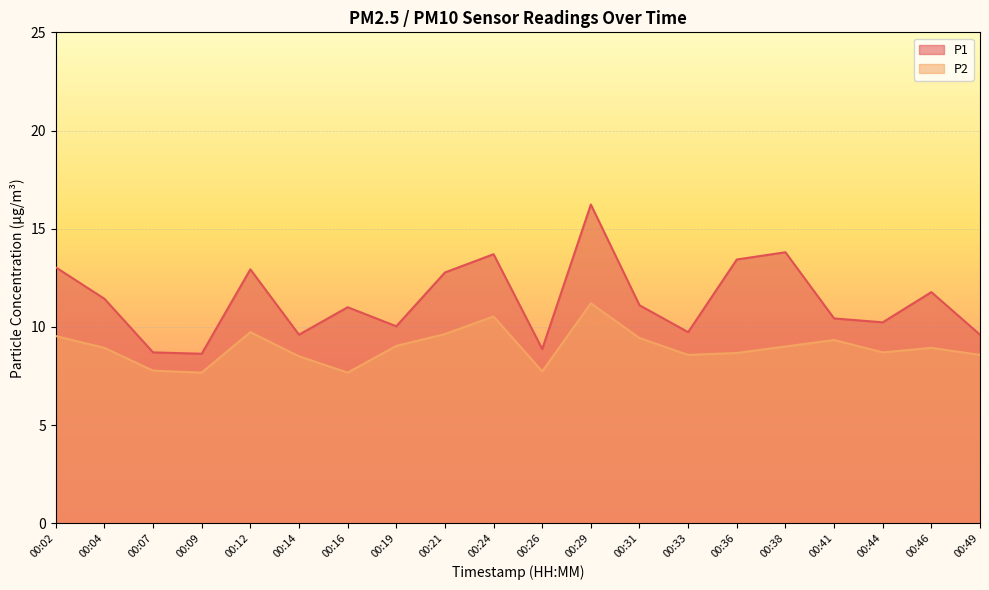

What is the sum of all P1 values?

227.0